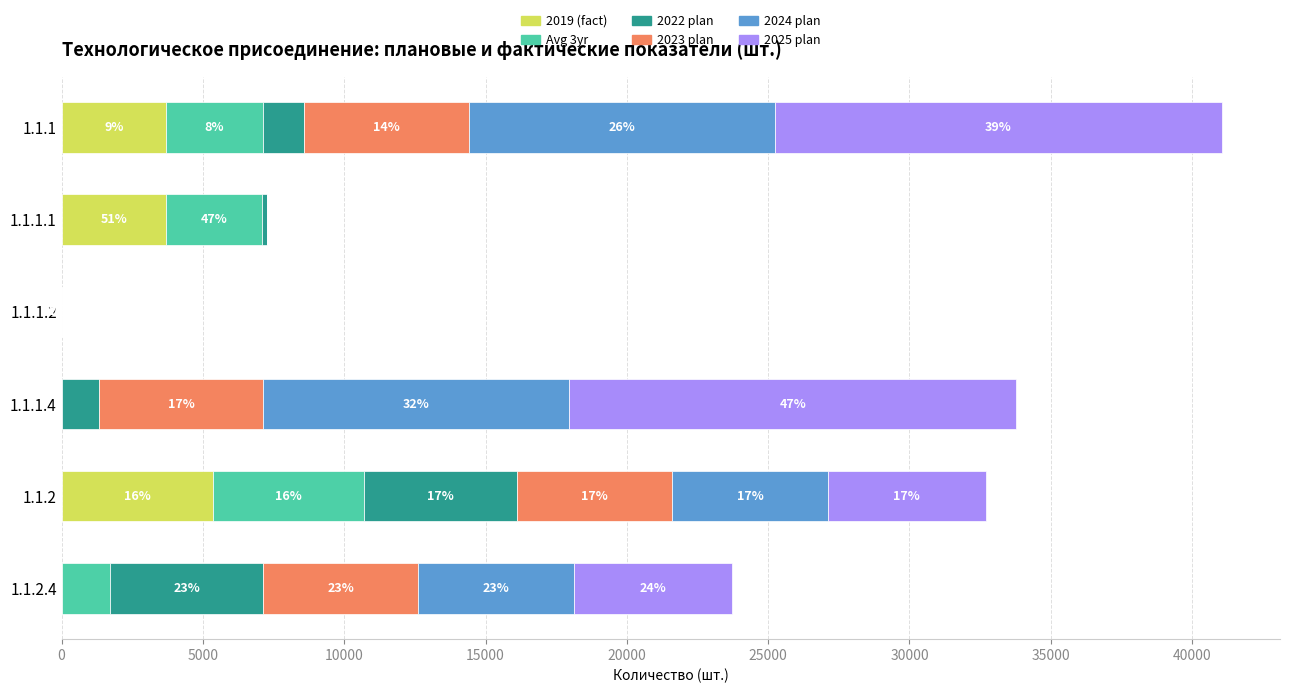

What are all the series names shown in the legend?

2019 (fact), Avg 3yr, 2022 plan, 2023 plan, 2024 plan, 2025 plan